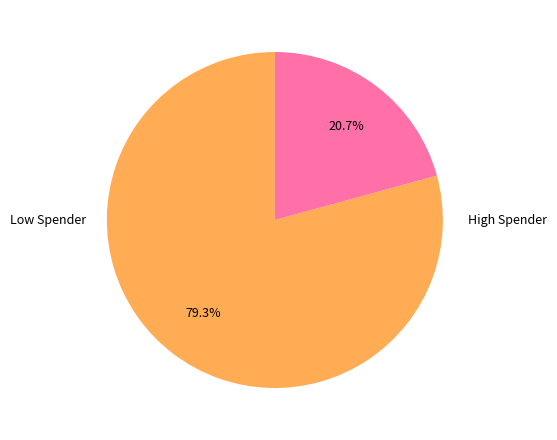

How many segments does this pie chart have?

2